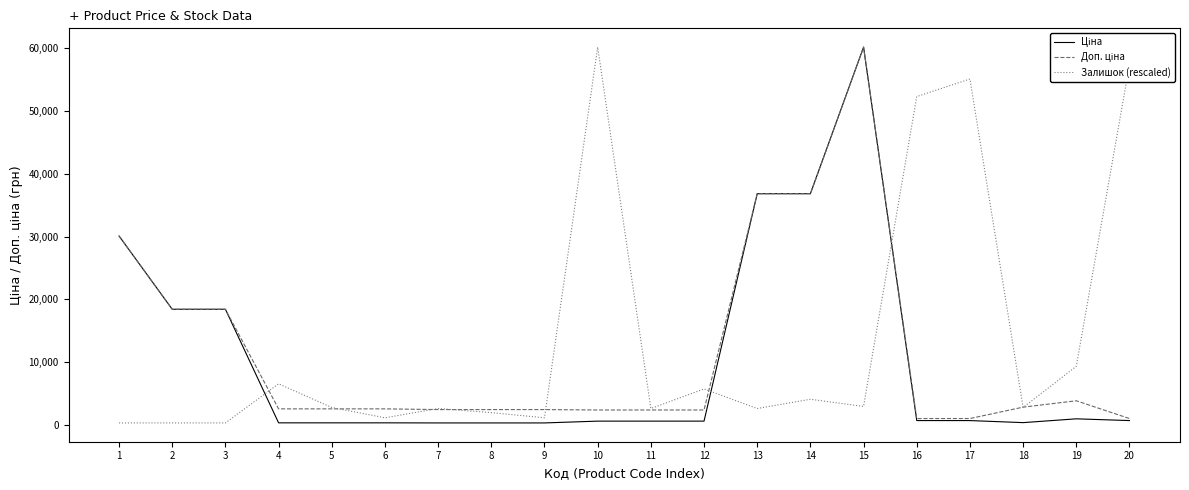

At which category is the sum across all series the highest?

15